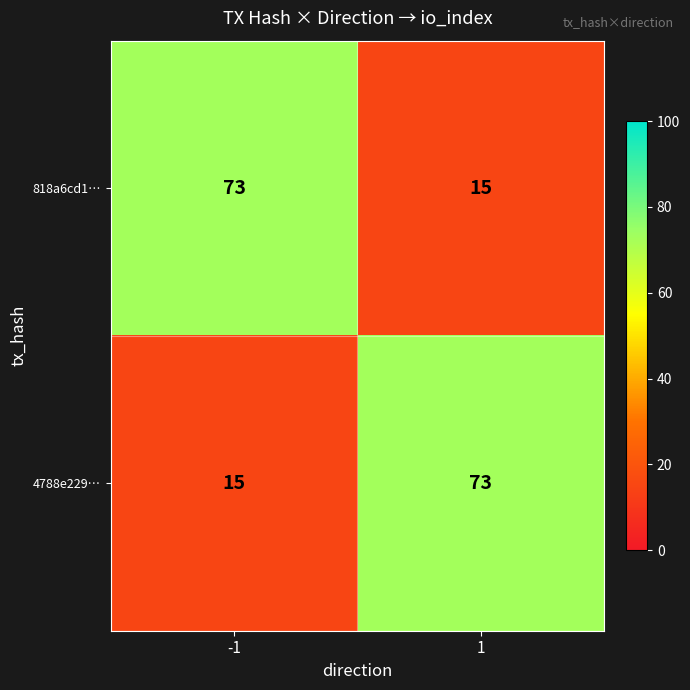

What is the spread (max minus min) of values at 1?

58